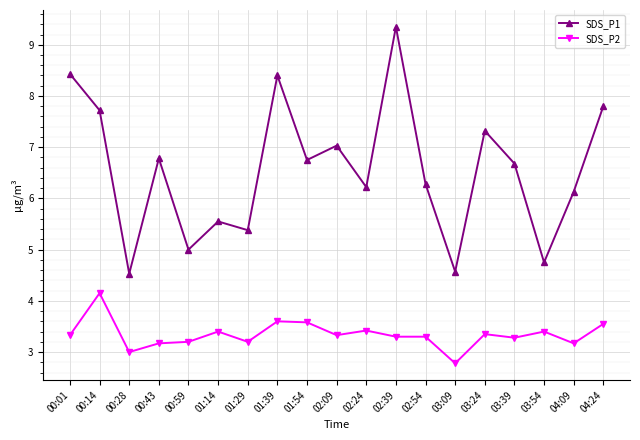

How many distinct data groups are displayed?

2